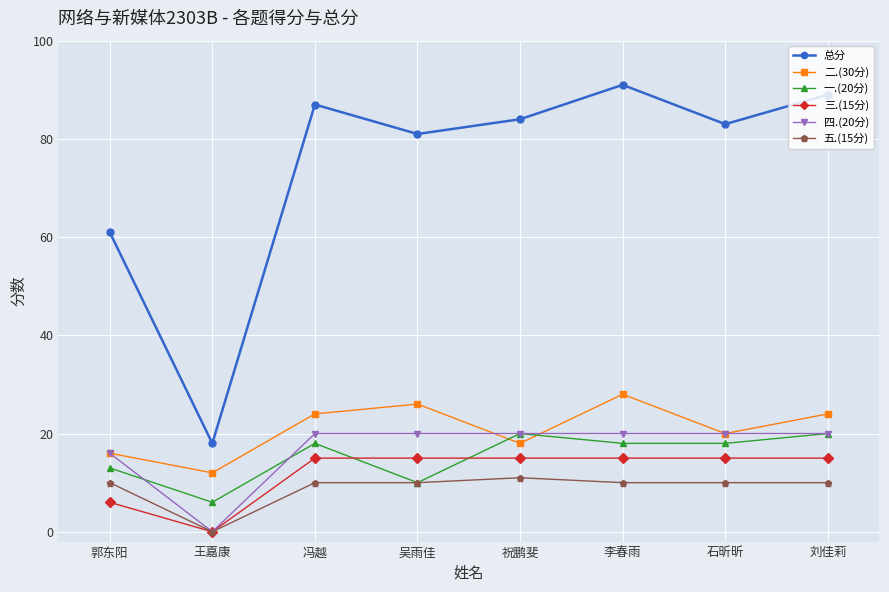

True or false: 二.(30分) and 五.(15分) intersect in this chart.

False